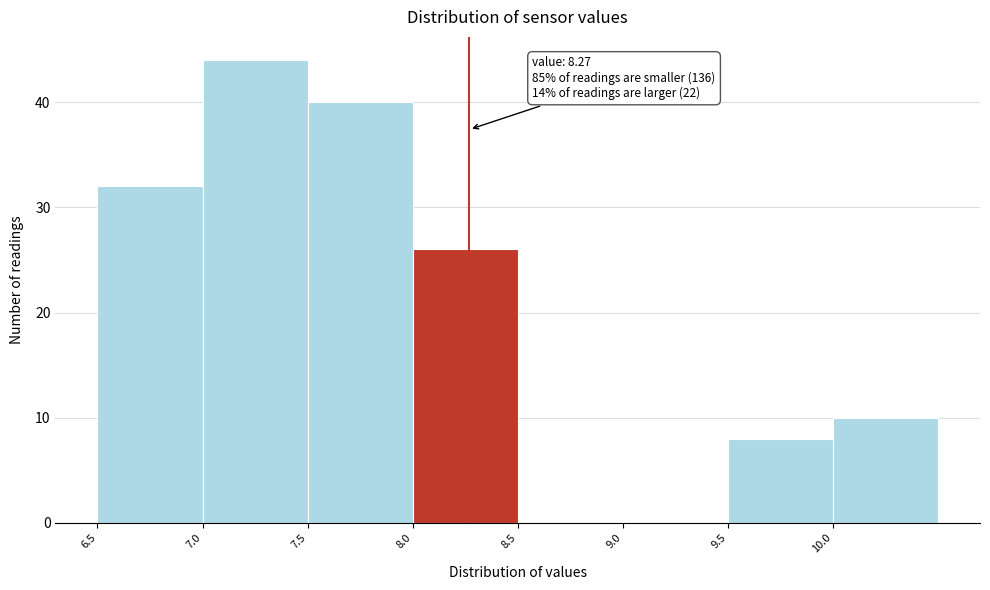

Over which range of the x-axis is the bar tallest?

7.0 to 7.5